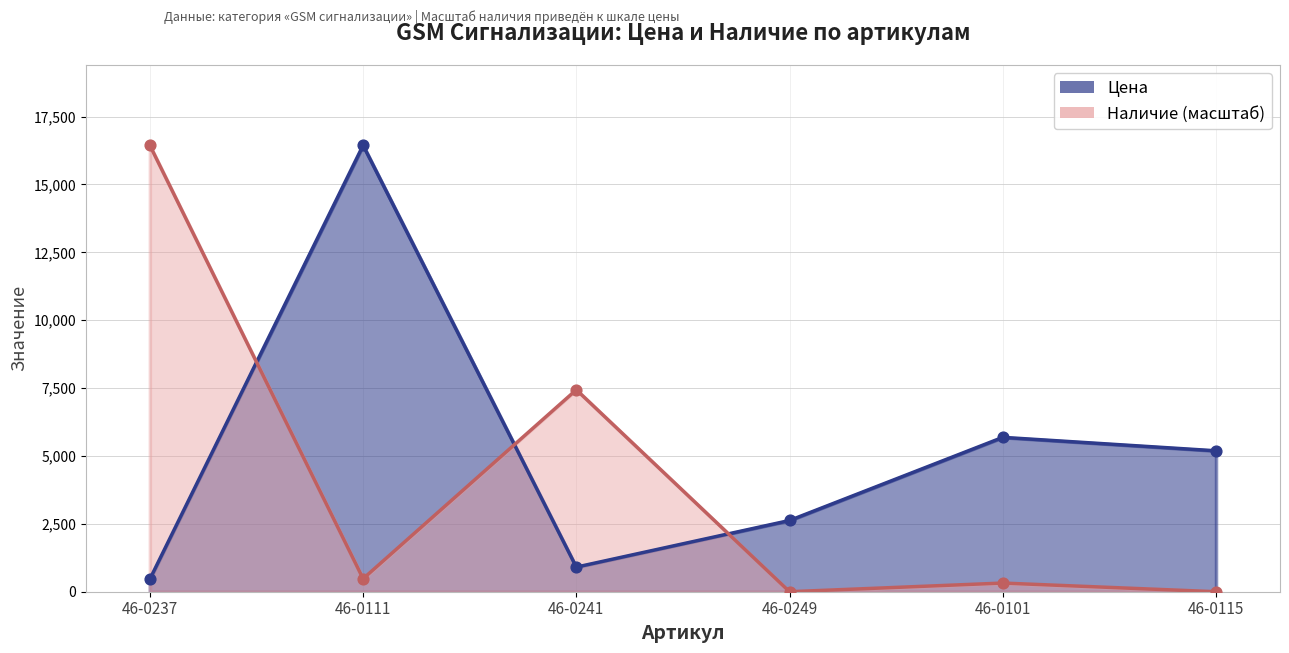

Which series has the largest total across all categories?

Цена